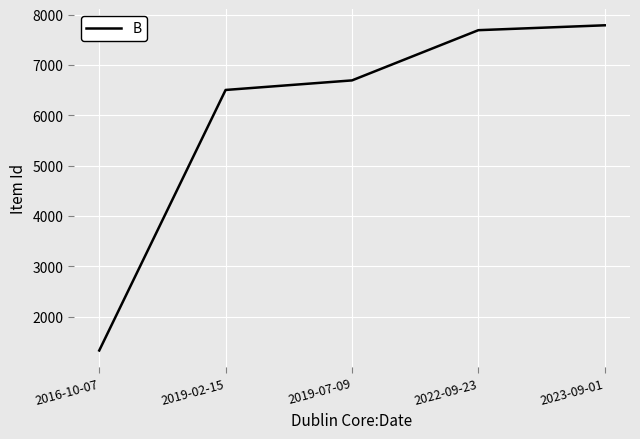

List the labels in order of value, smallest first.

2016-10-07, 2019-02-15, 2019-07-09, 2022-09-23, 2023-09-01